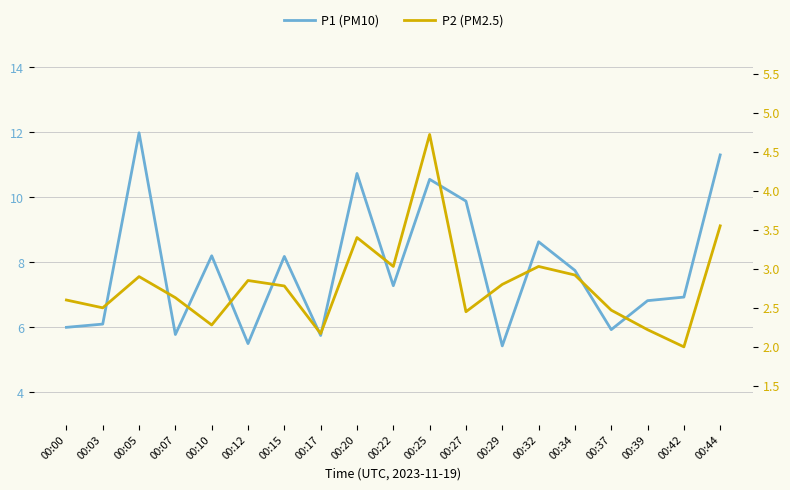

True or false: P1 (PM10) has more than 1 points higher than both neighbors.

True